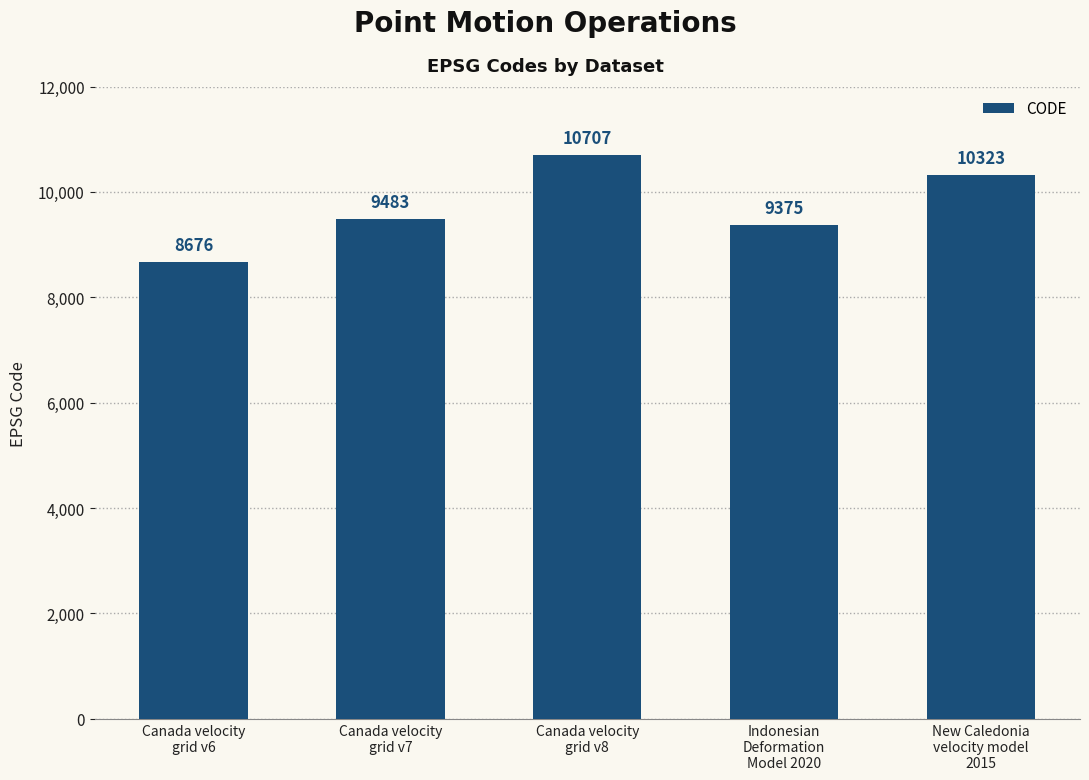

List the labels in order of value, largest first.

Canada velocity
grid v8, New Caledonia
velocity model
2015, Canada velocity
grid v7, Indonesian
Deformation
Model 2020, Canada velocity
grid v6